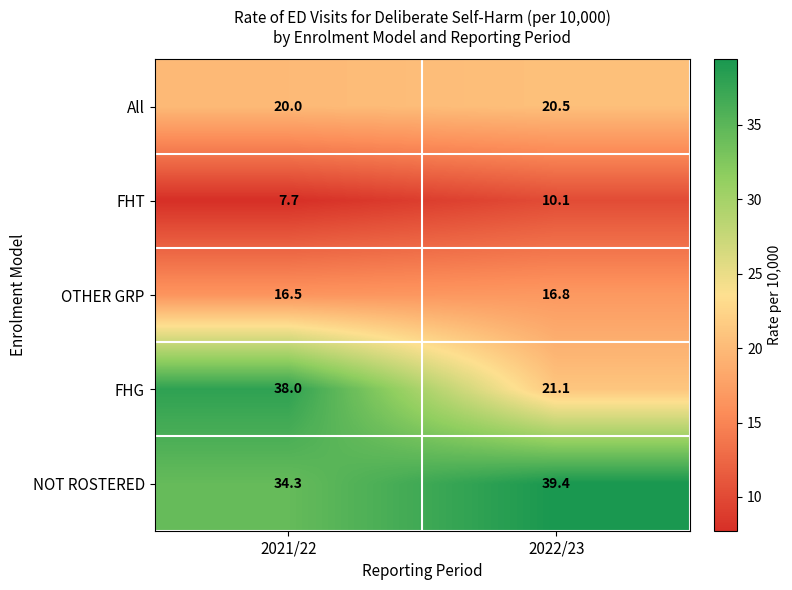

Reading left to right, transcribe all the data shown in this chart.

All: 2021/22=20.0	2022/23=20.5
FHT: 2021/22=7.7	2022/23=10.1
OTHER GRP: 2021/22=16.5	2022/23=16.8
FHG: 2021/22=38.0	2022/23=21.1
NOT ROSTERED: 2021/22=34.3	2022/23=39.4